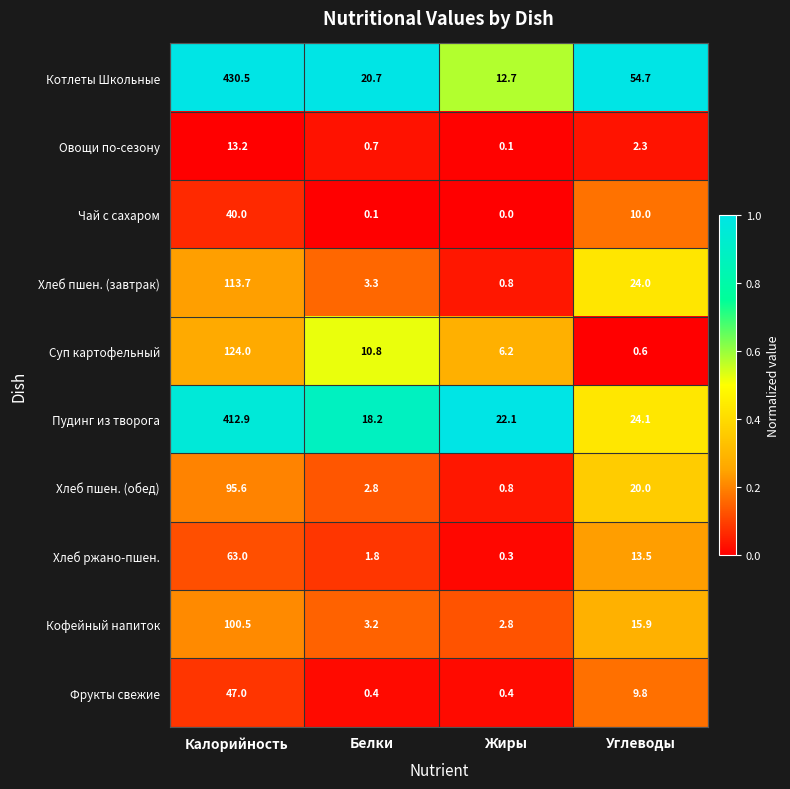

How many categories are shown in the chart?

4